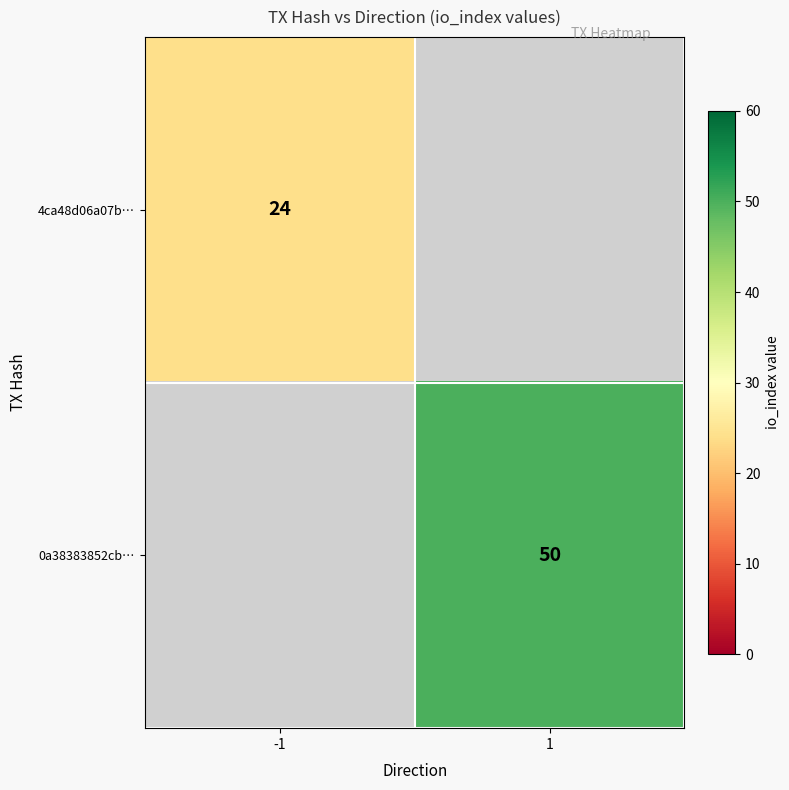

True or false: 0a38383852cb… has a value of 69 at 1.

False